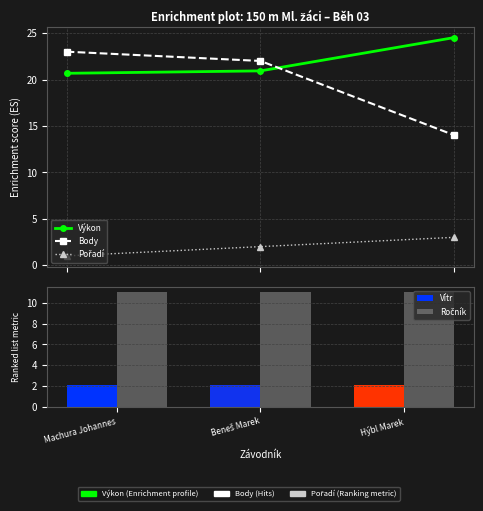

What value does the Výkon series have at Machura Johannes?

20.7